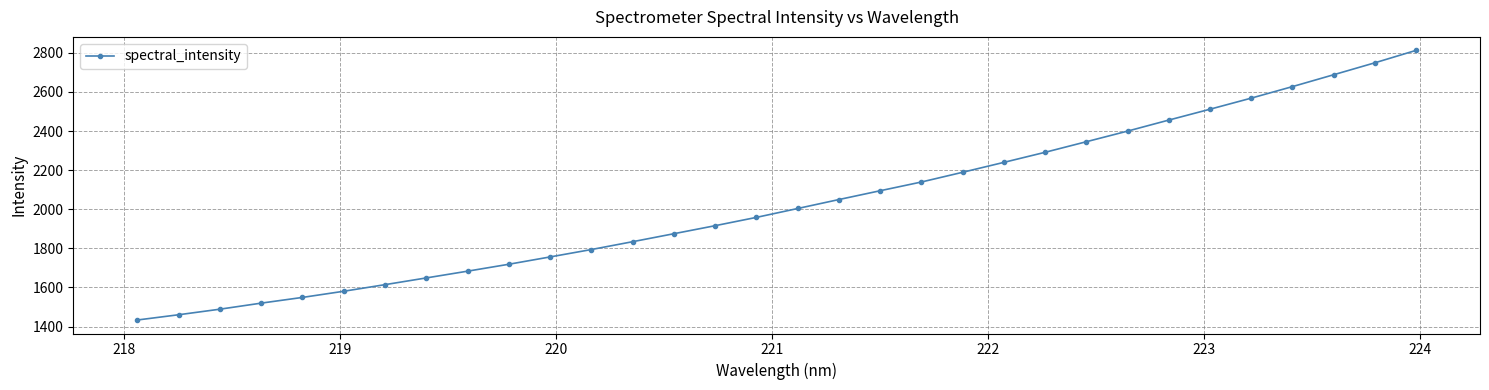

What is the difference between the maximum and minimum values?

1379.3